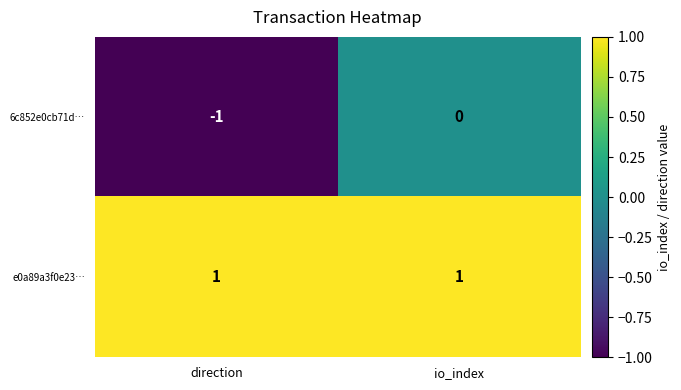

Count the number of data series in this chart.

2